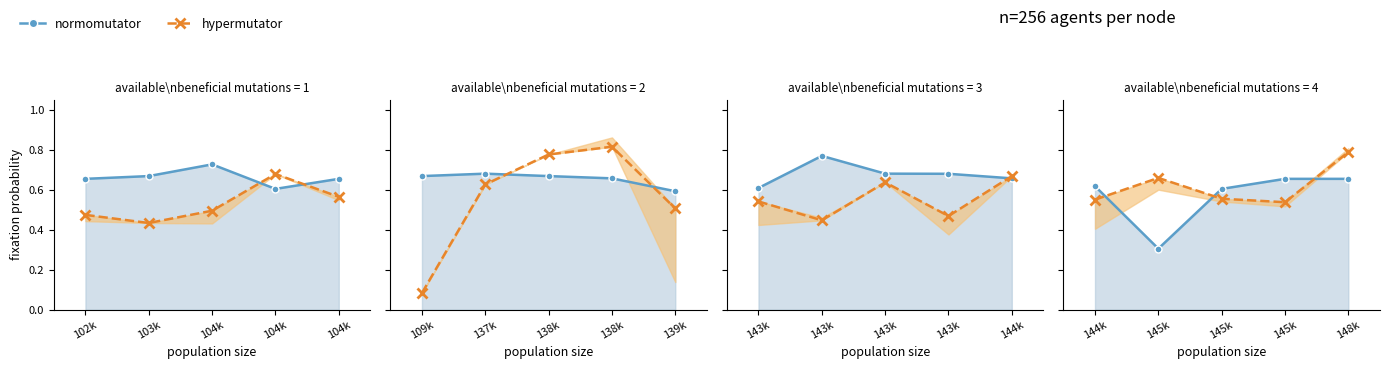

What is the total value across all series at 145k?

1.0